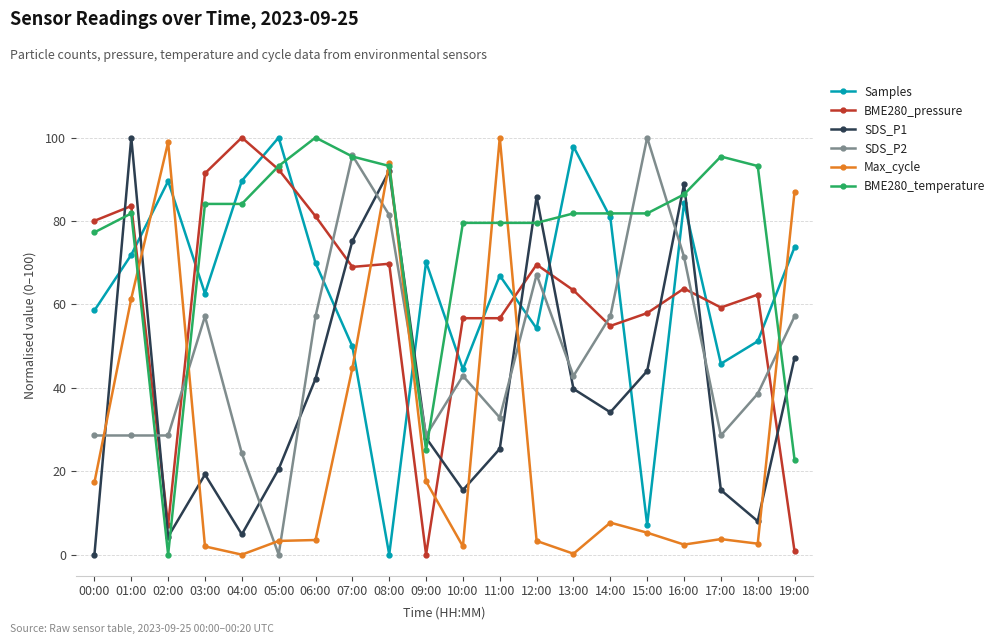

Where do SDS_P2 and Max_cycle first cross each other?

00:00 and 01:00